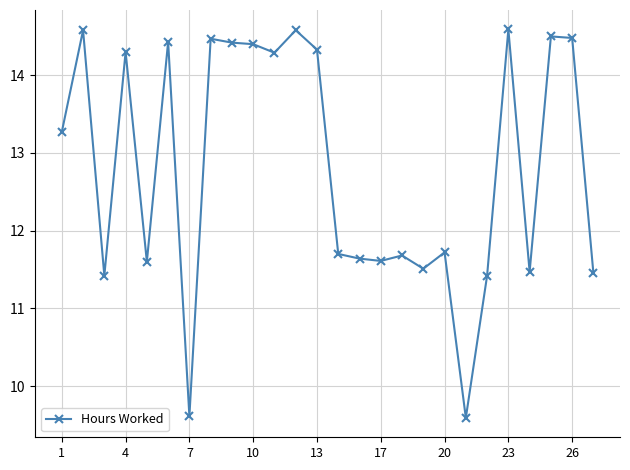

What is the value of the 8th point from the left?

14.5